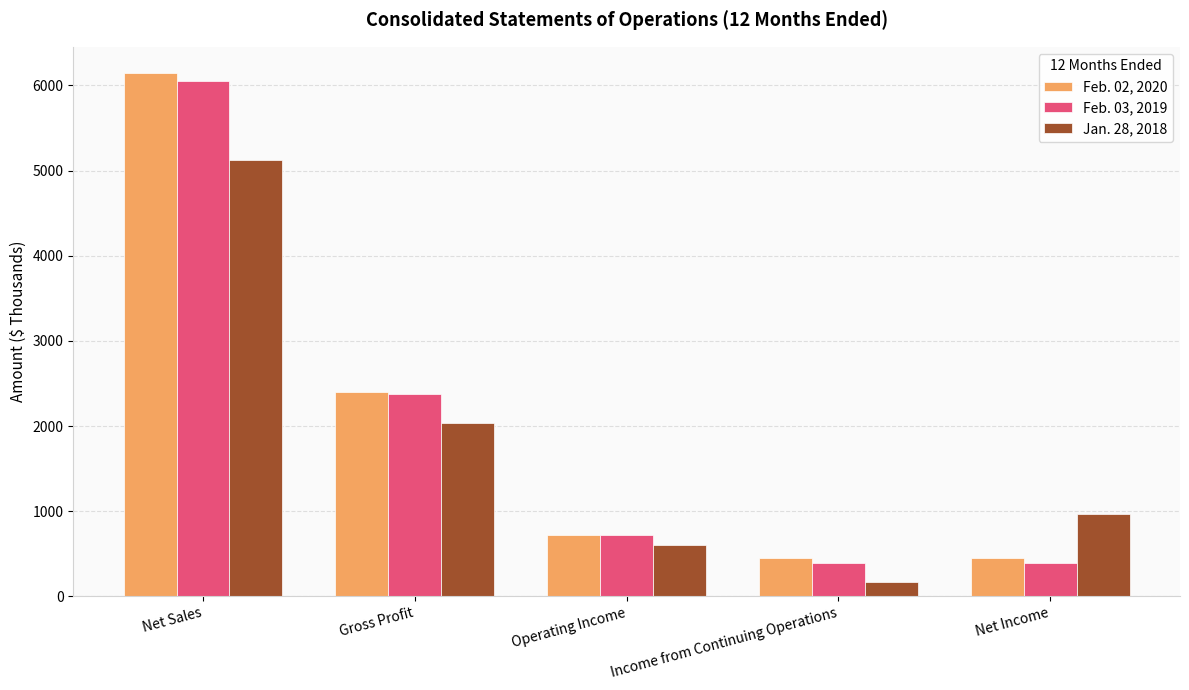

True or false: Jan. 28, 2018 has a value of 834 at Operating Income.

False